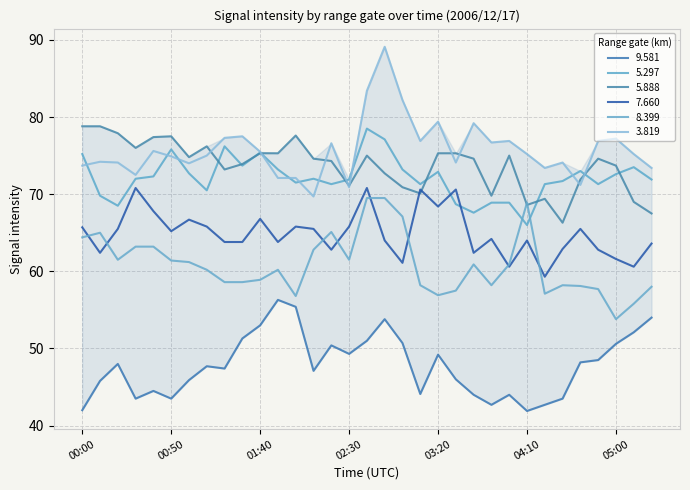

Where is 9.581 nearest to the value 49?

03:20